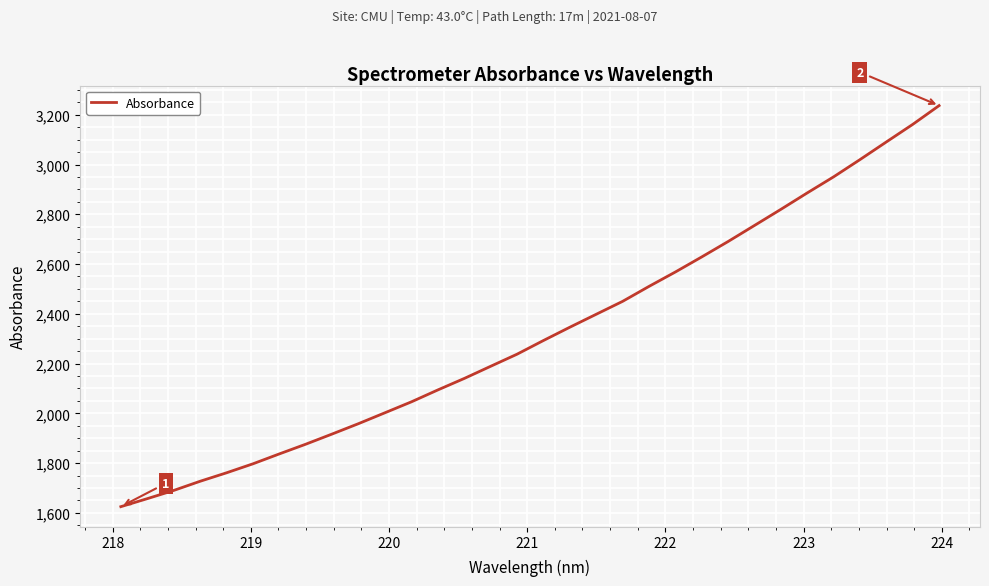

What is the difference between the maximum and minimum values?

1612.1